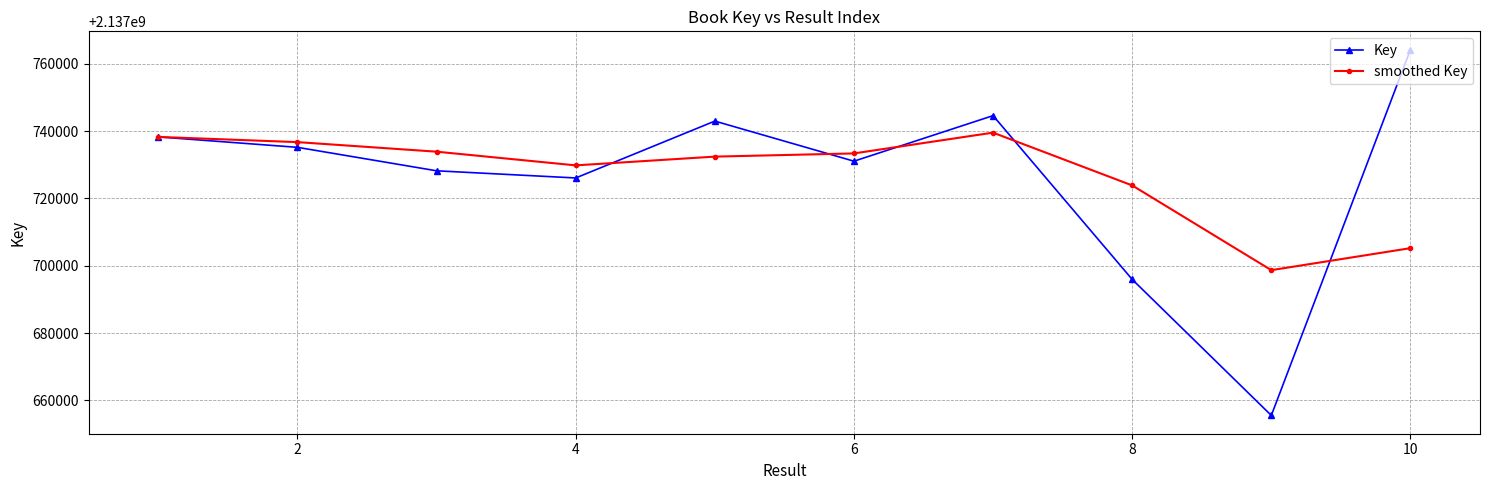

What is the lowest value of the smoothed Key series?

2137698683.0